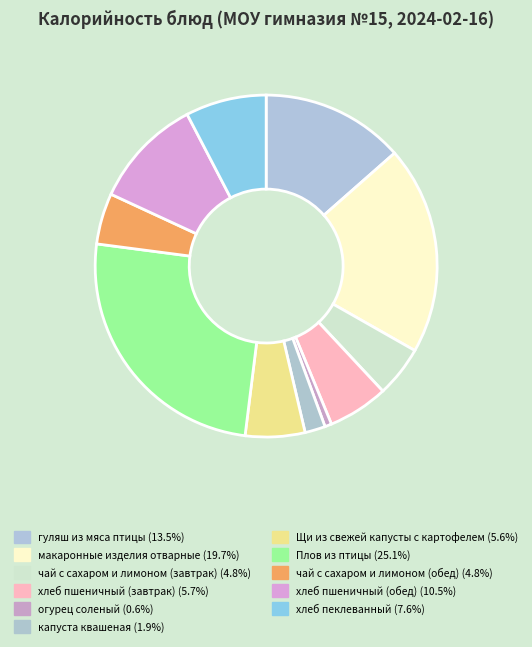

How many slices are in this pie chart?

11